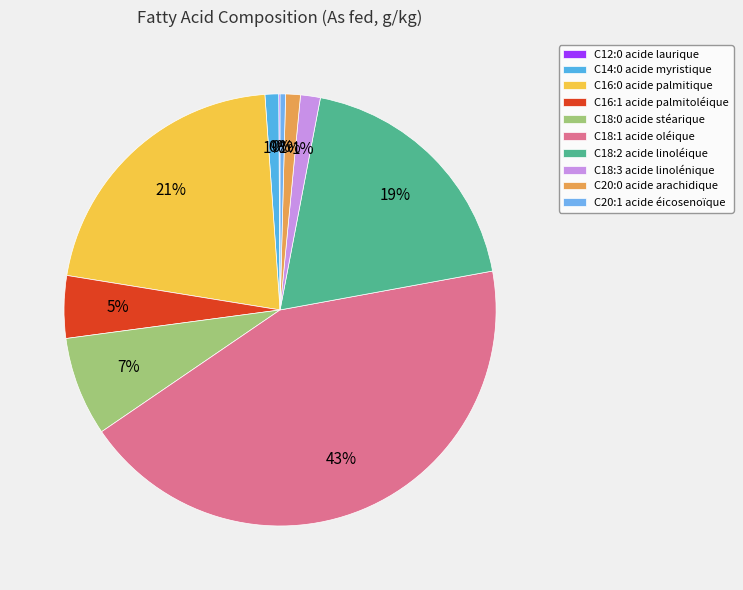

Which has a higher value, C18:0 acide stéarique or C16:1 acide palmitoléique?

C18:0 acide stéarique